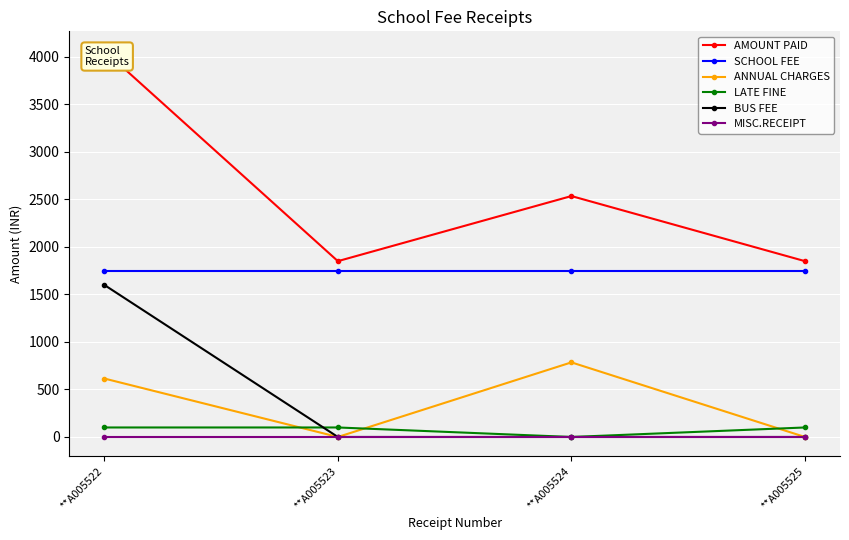

How many AMOUNT PAID values are between 1850 and 4065?

4